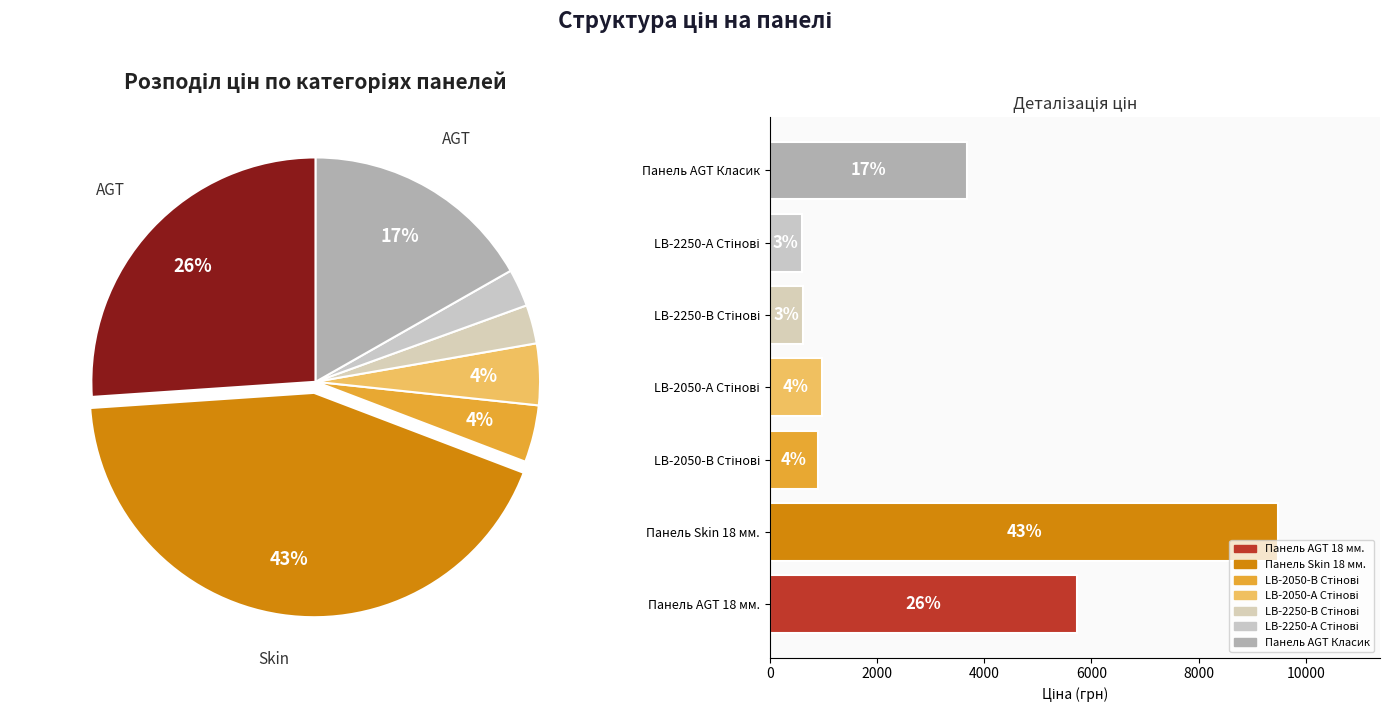

Approximately how many times larger is the value at Панель AGT Класик compared to LB-2050-В Стінові?

4.1